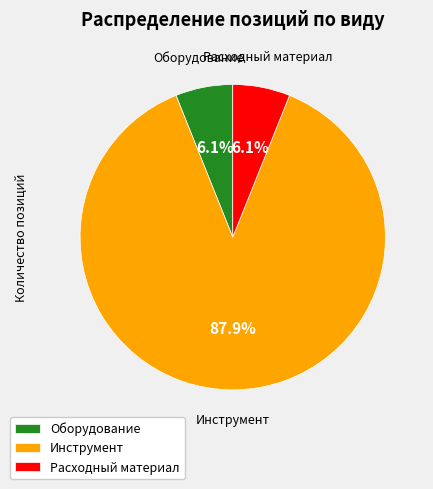

What is the largest slice in the pie chart?

Инструмент